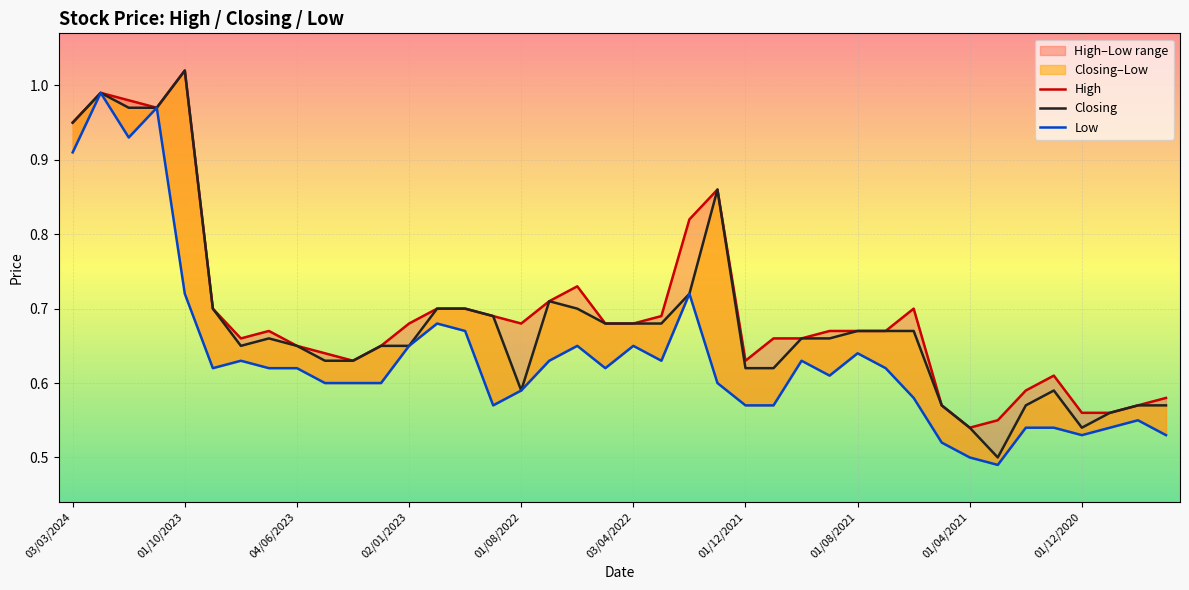

True or false: Closing and Low intersect in this chart.

False